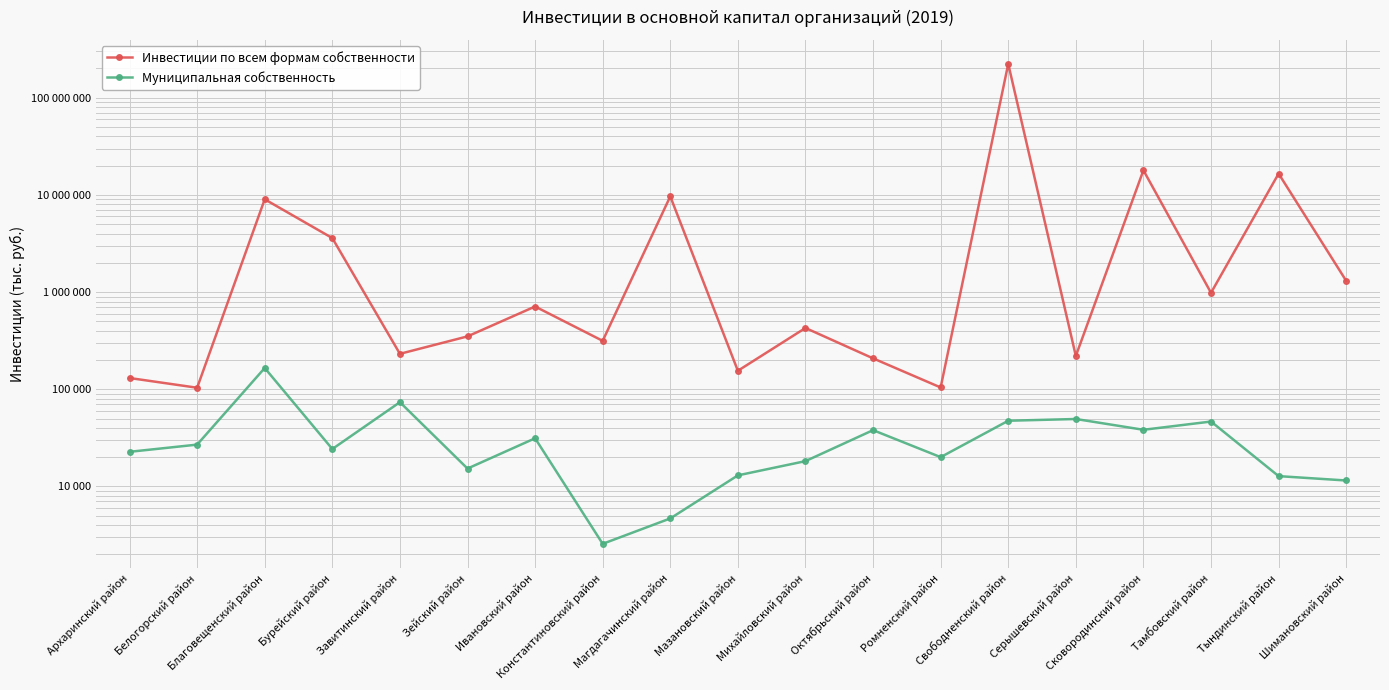

What is the difference between the maximum and minimum values in the Инвестиции по всем формам собственности series?

222951895